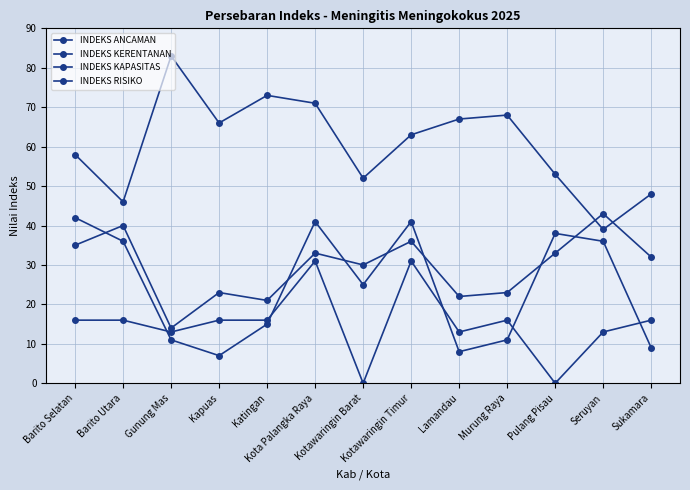

How many data points does each series have?

13